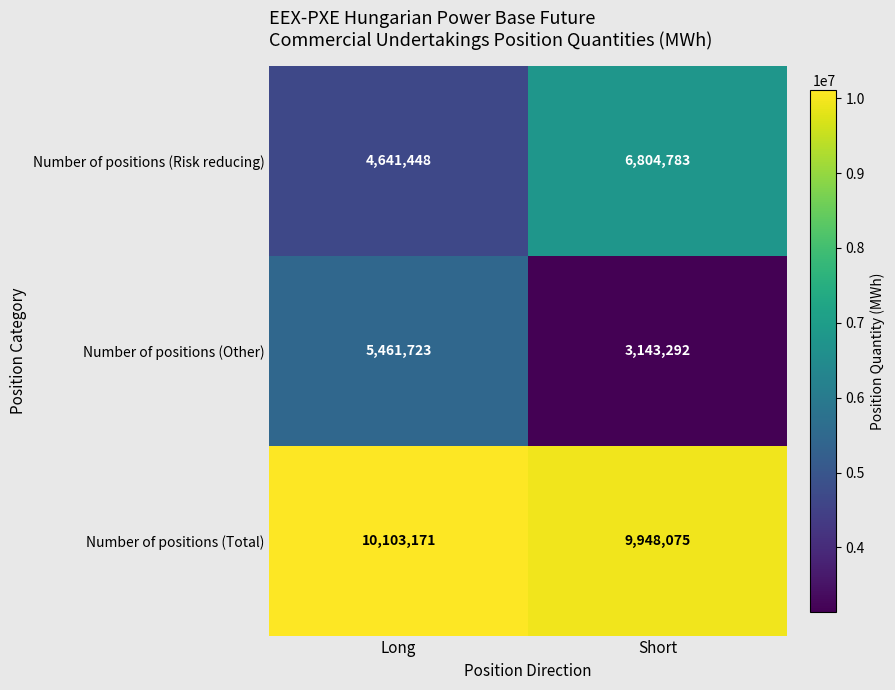

At which label does Number of positions (Other) reach its peak?

Long